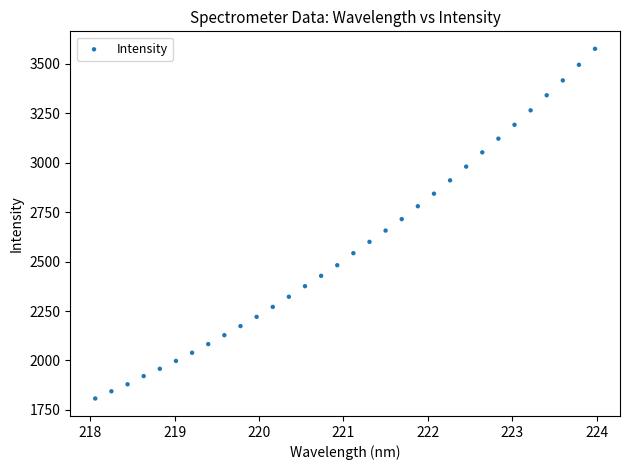

What is the range of Y values (max minus min)?

1767.8